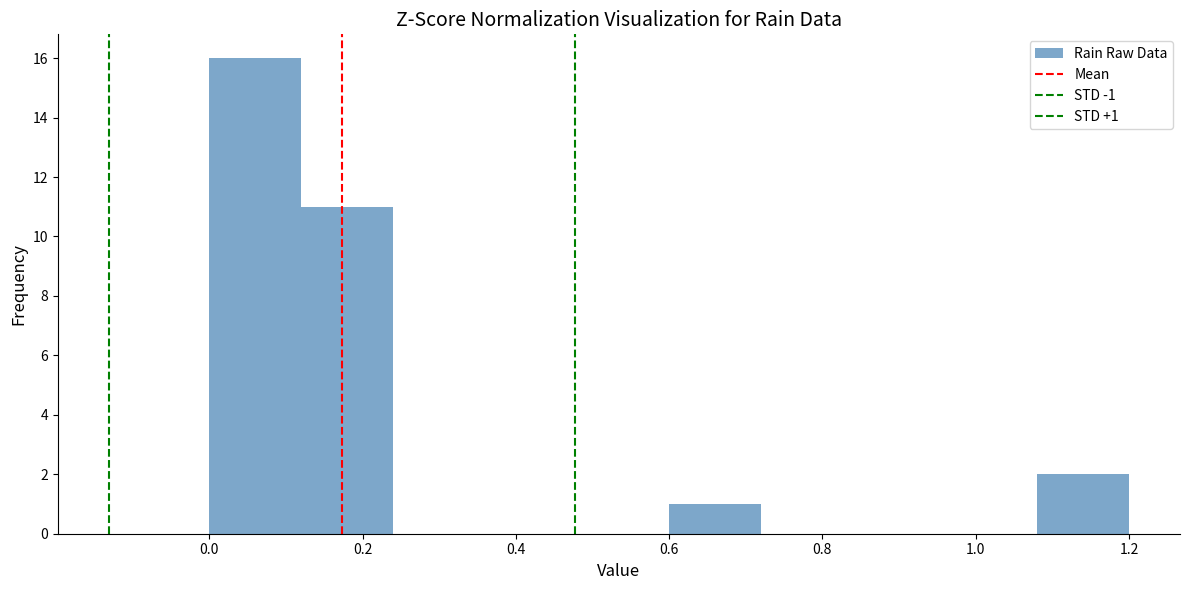

Over which range of the x-axis is the bar tallest?

0.00 to 0.12